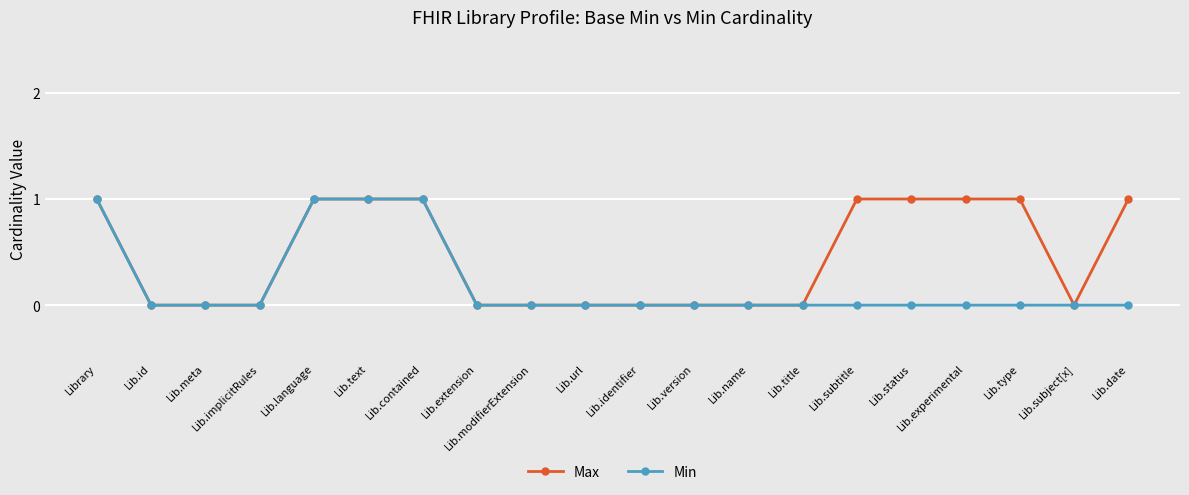

The Max series shows 1 at Lib.type. True or false?

True